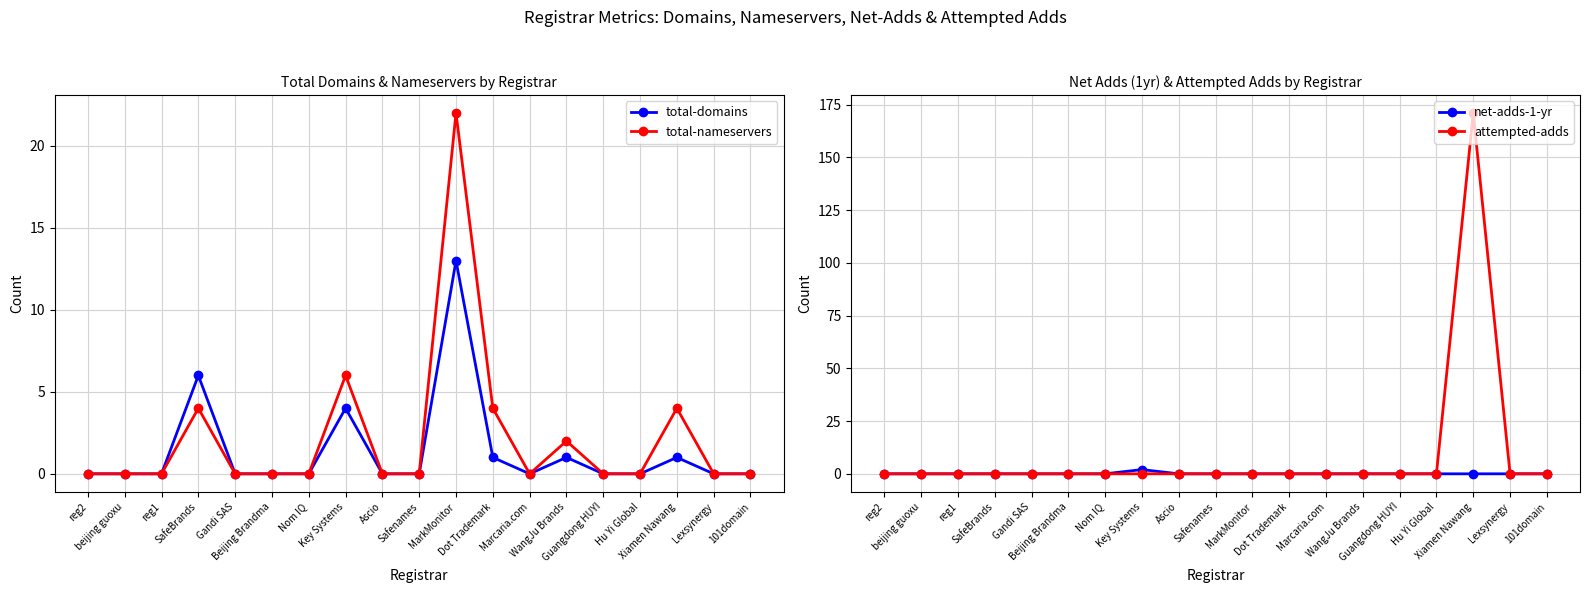

Which series has the largest total across all categories?

attempted-adds